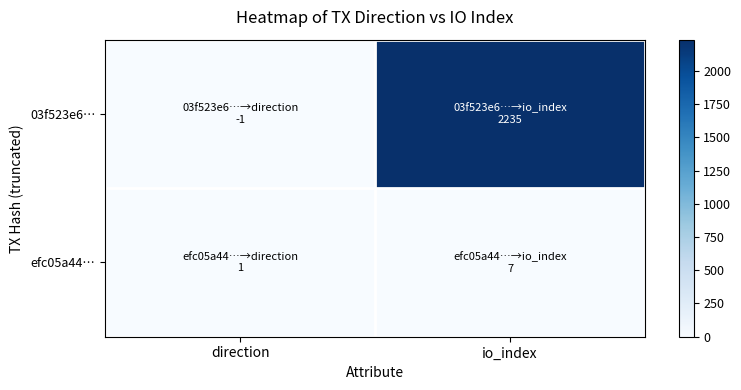

What is the spread (max minus min) of values at direction?

2